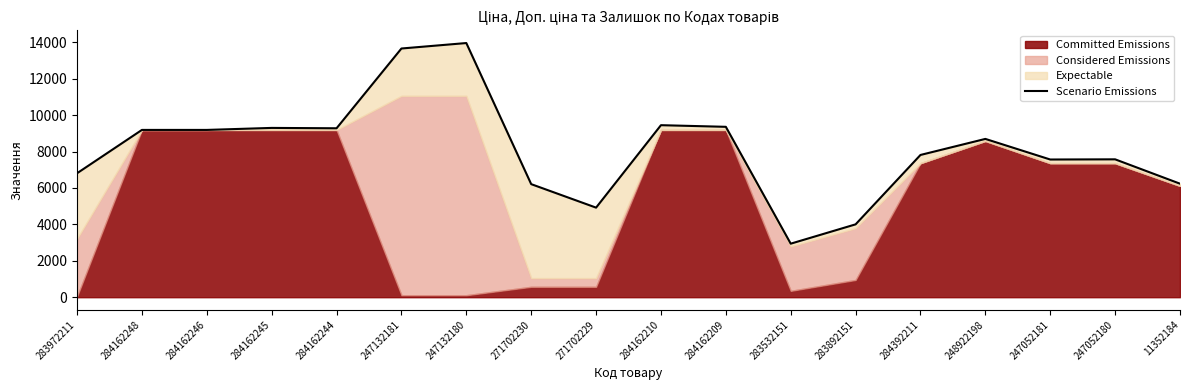

List the labels in order of value, smallest first.

283532151, 283892151, 271702229, 271702230, 11352184, 283972211, 247052181, 247052180, 284392211, 248922198, 284162248, 284162246, 284162244, 284162245, 284162209, 284162210, 247132181, 247132180